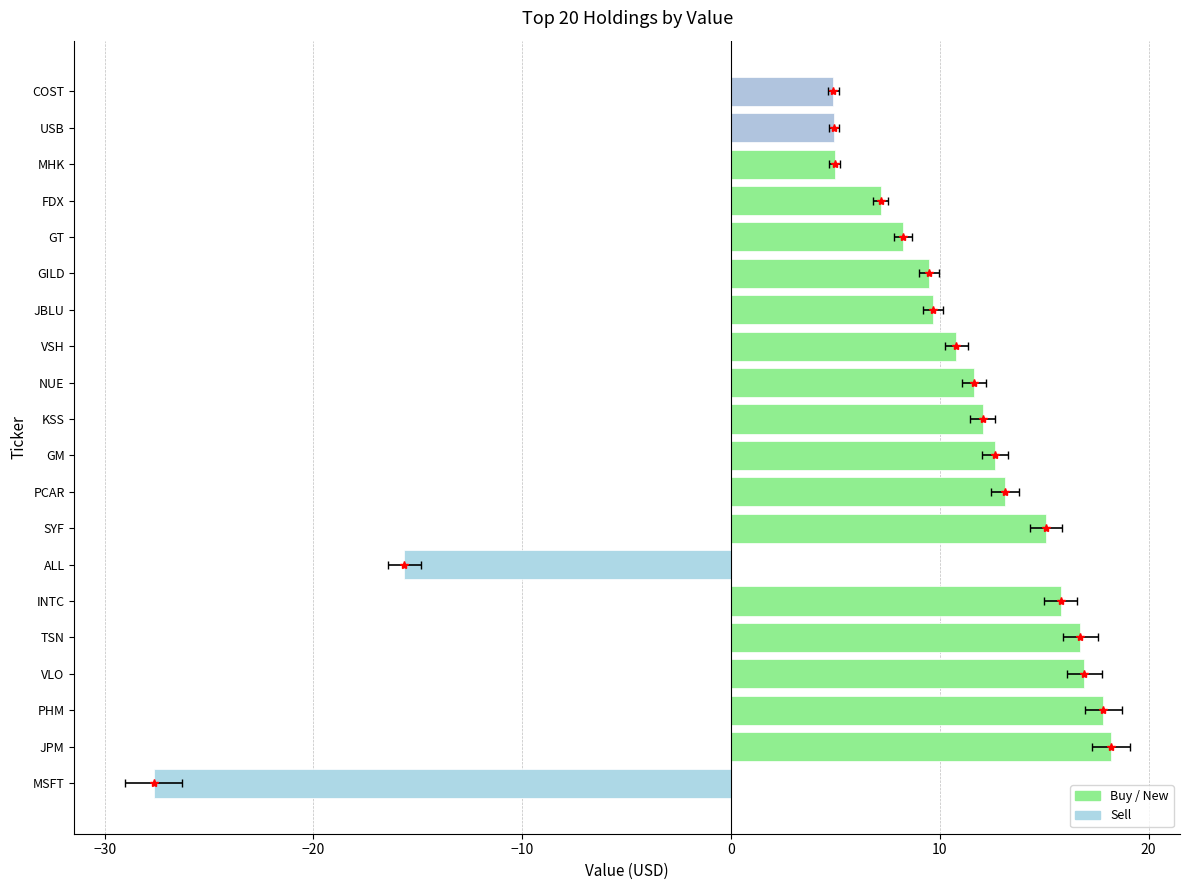

What is the ratio of the value at PCAR to the value at JBLU?

1.4